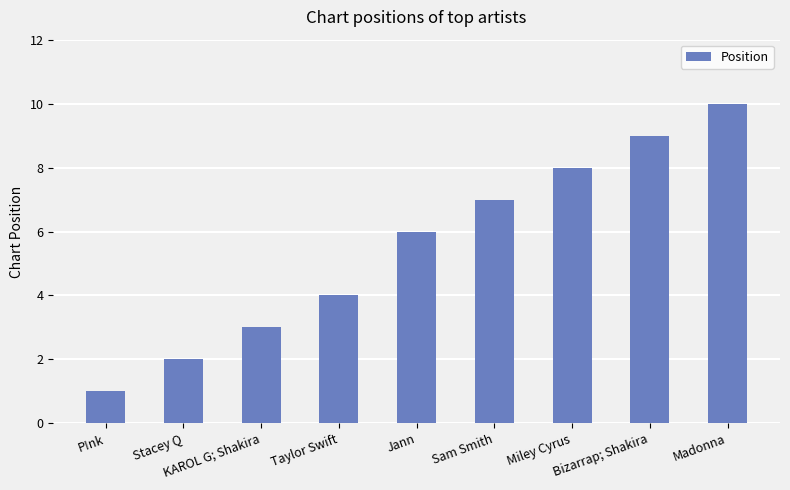

Count the number of data series in this chart.

1